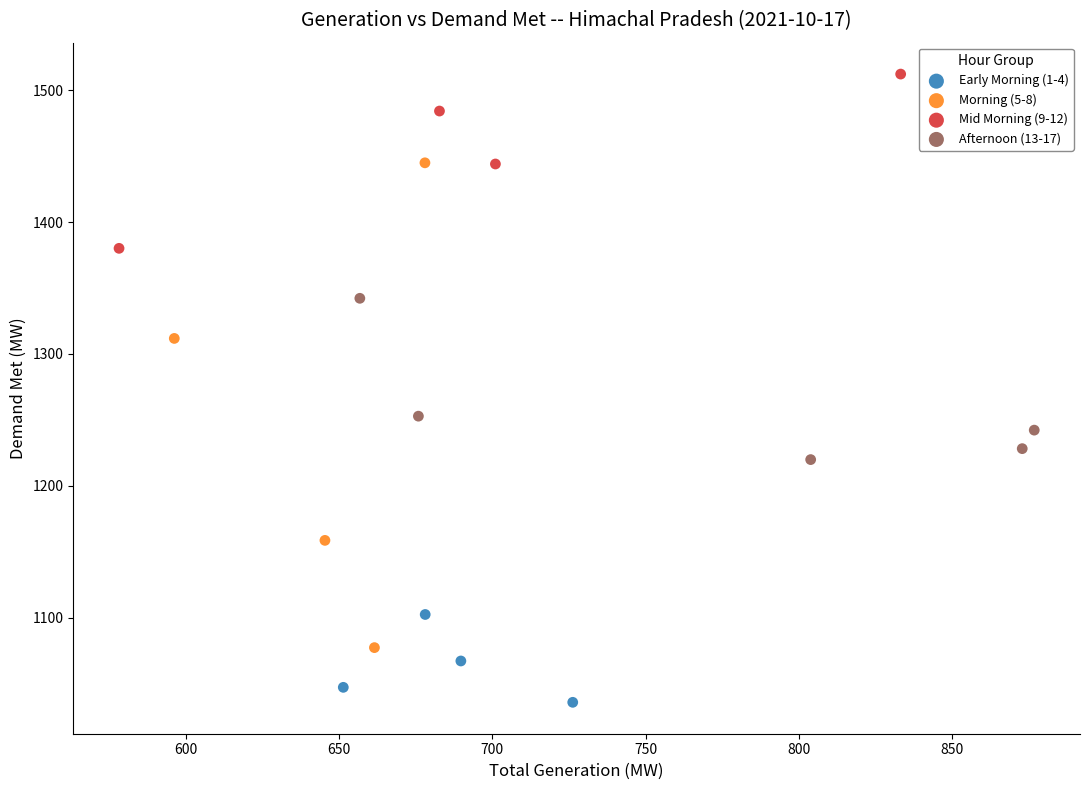

What are all the series names shown in the legend?

Early Morning (1-4), Morning (5-8), Mid Morning (9-12), Afternoon (13-17)